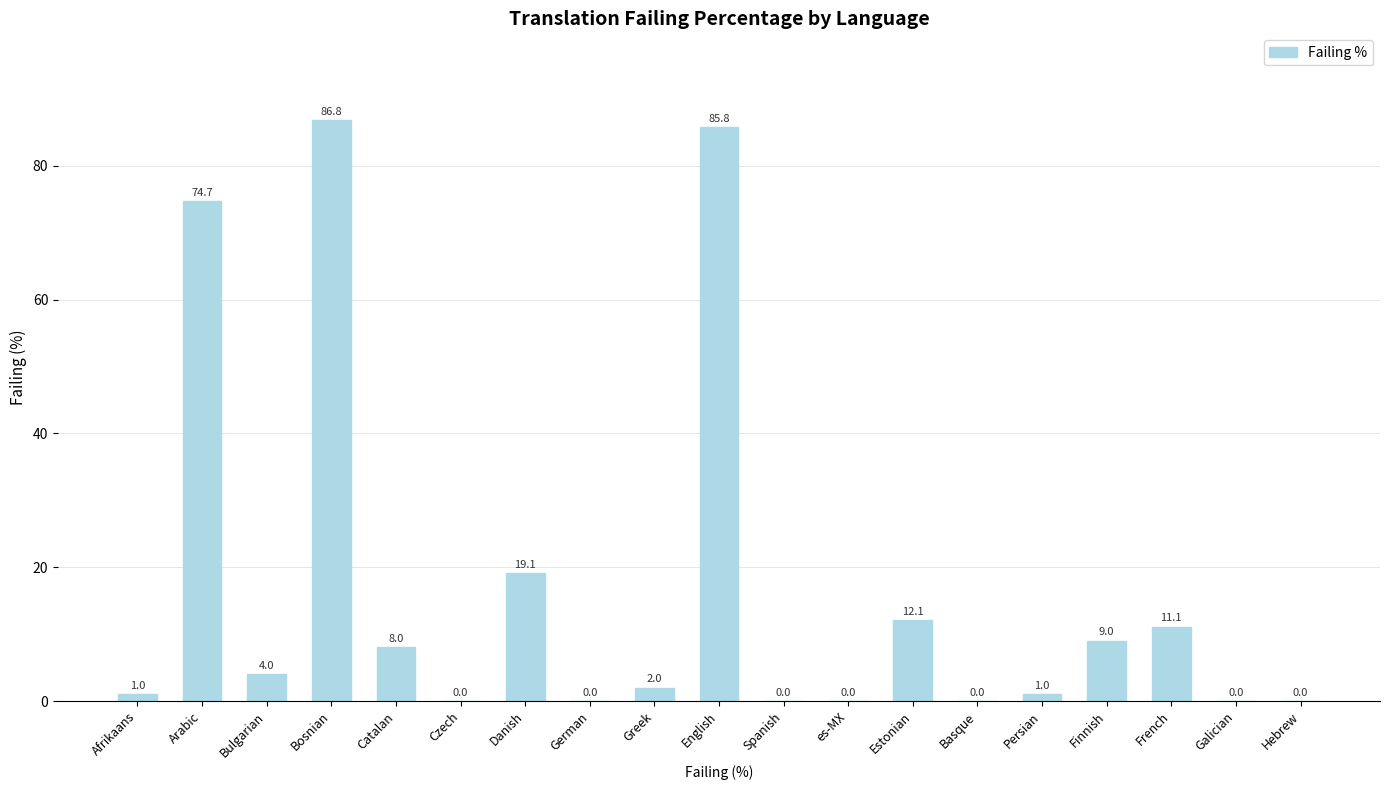

Which has a higher value, Greek or German?

Greek